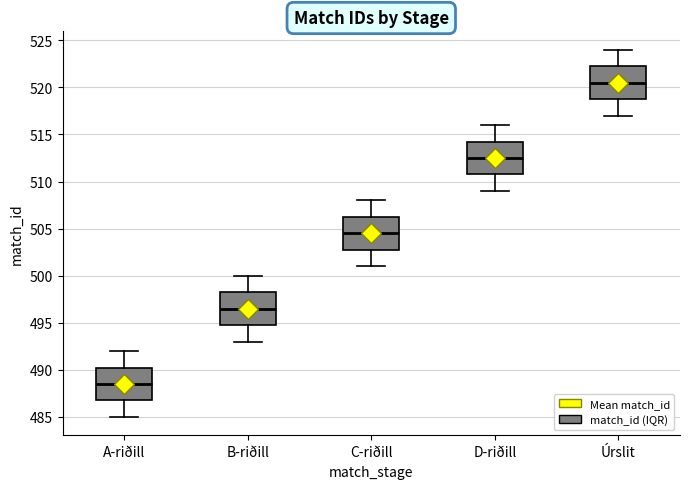

Reading left to right, read every box against the y-axis: the position of its median line, the range the box covers, and the ends of its whiskers. The values are not printed on the chart, so give them approximately, as read against the axis.

A-riðill: median 488.5, box 487.0 to 490.5, whiskers 485.0 to 492.0
B-riðill: median 496.5, box 495.0 to 498.5, whiskers 493.0 to 500.0
C-riðill: median 504.5, box 503.0 to 506.5, whiskers 501.0 to 508.0
D-riðill: median 512.5, box 511.0 to 514.5, whiskers 509.0 to 516.0
Úrslit: median 520.5, box 519.0 to 522.5, whiskers 517.0 to 524.0